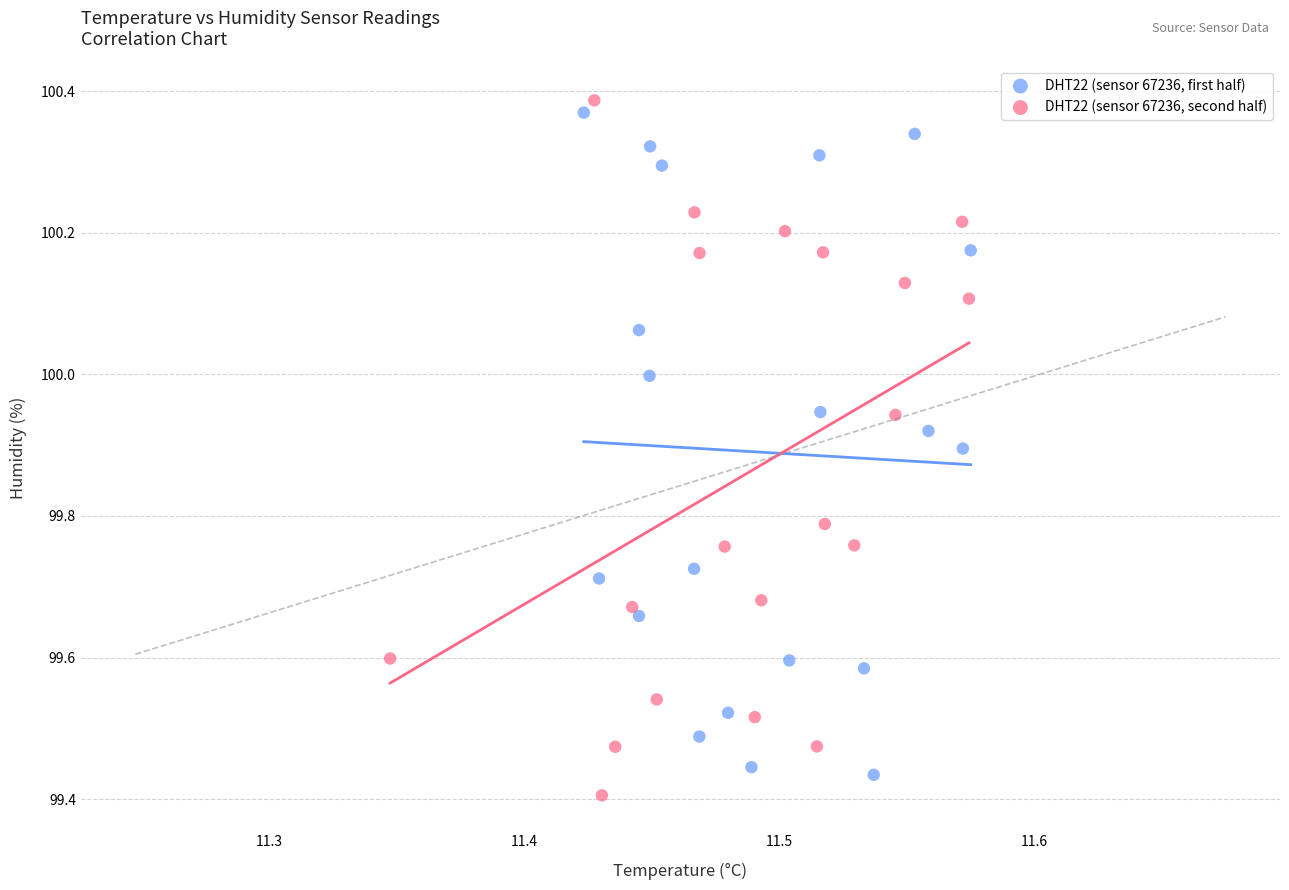

Which series contains the highest Y value?

DHT22 (sensor 67236, second half)